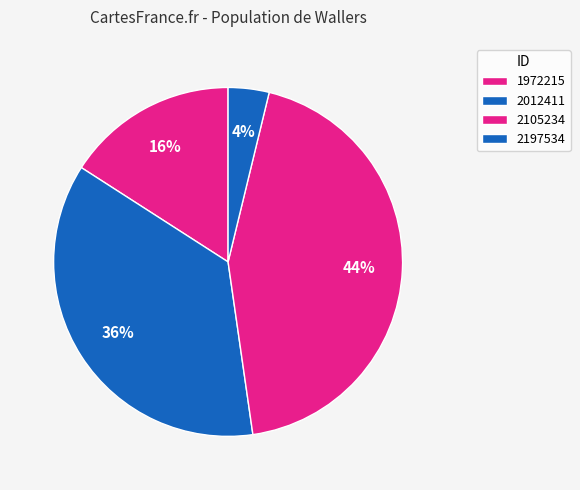

How many slices are in this pie chart?

4